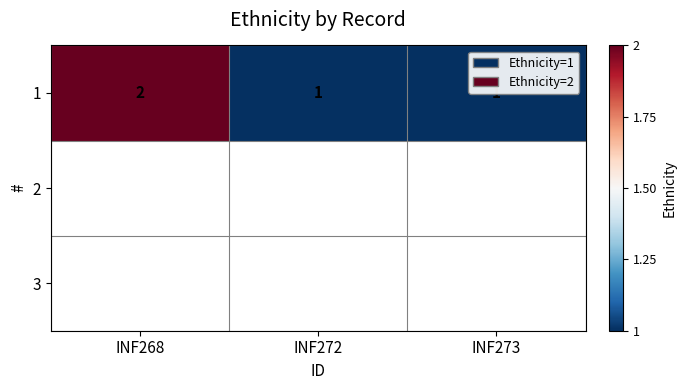

Reading left to right, what are all the values shown in this chart?

2	1	1